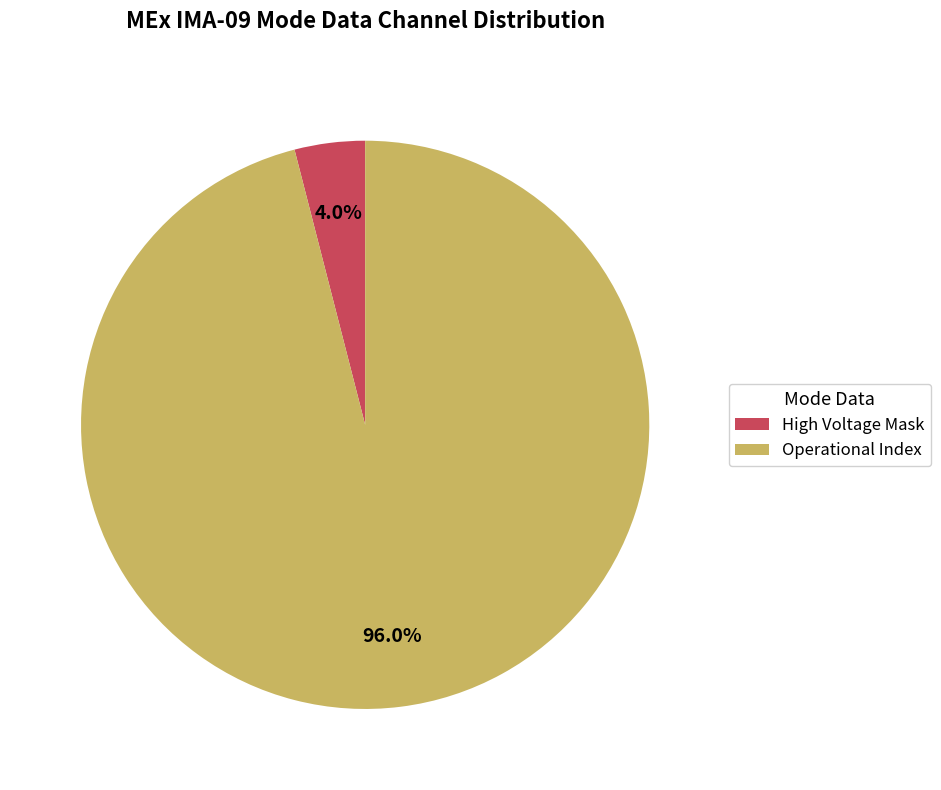

Which slice is the smallest?

High Voltage Mask